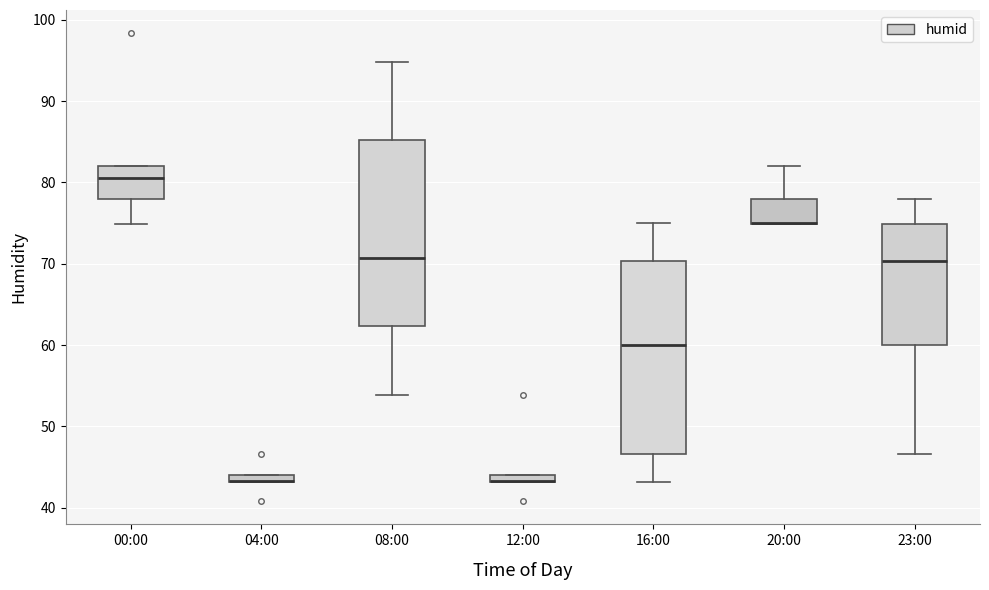

Where is the lower edge of the box for 12:00 on the y-axis? The values are not printed on the chart, so give them approximately, as read against the axis.

43